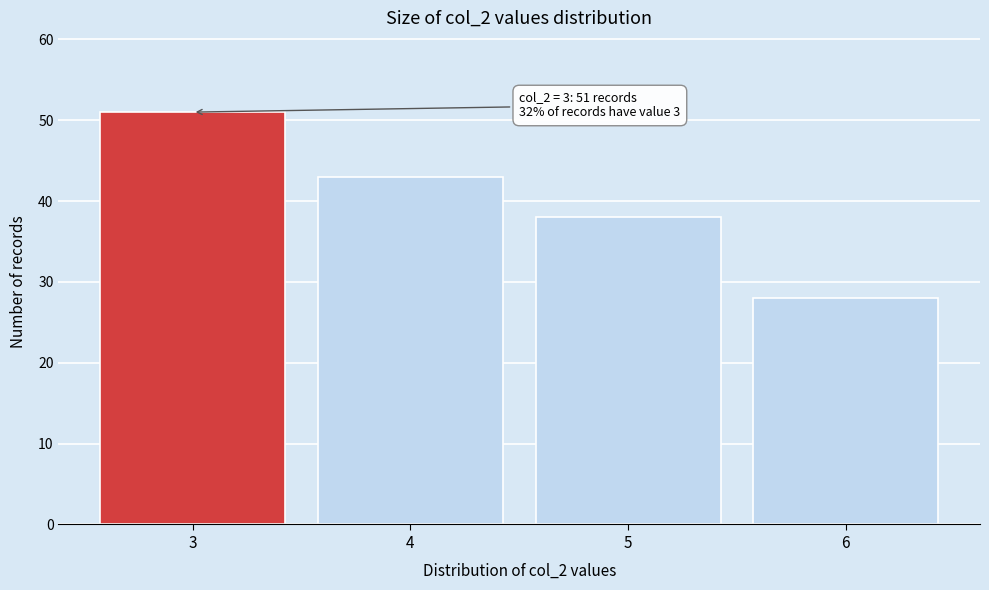

Reading left to right, what are all the values shown in this chart?

3=51	4=43	5=38	6=28